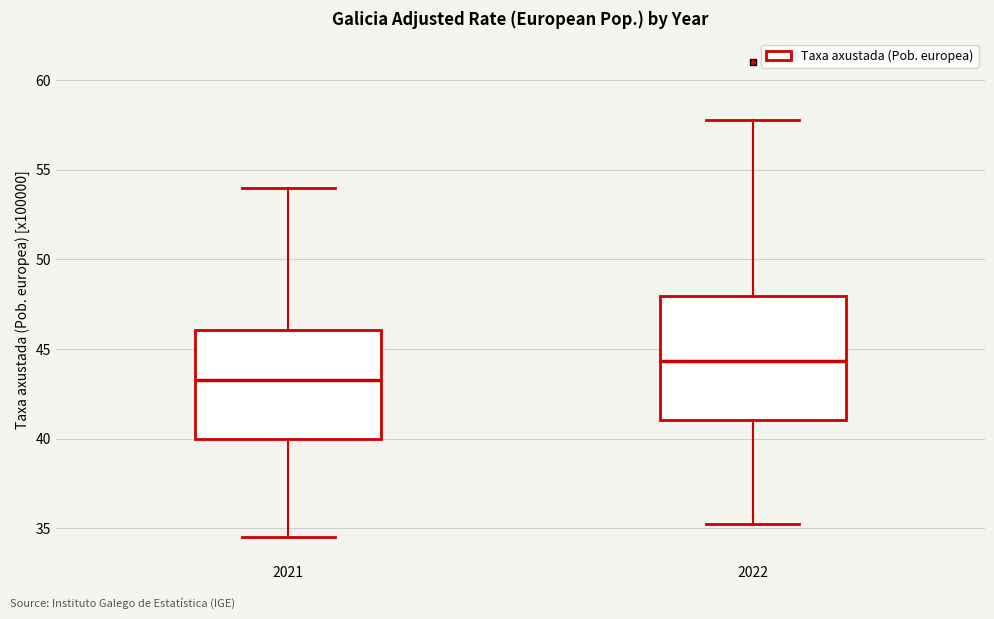

Comparing the boxes themselves (not the whiskers), which one is the tallest?

2022